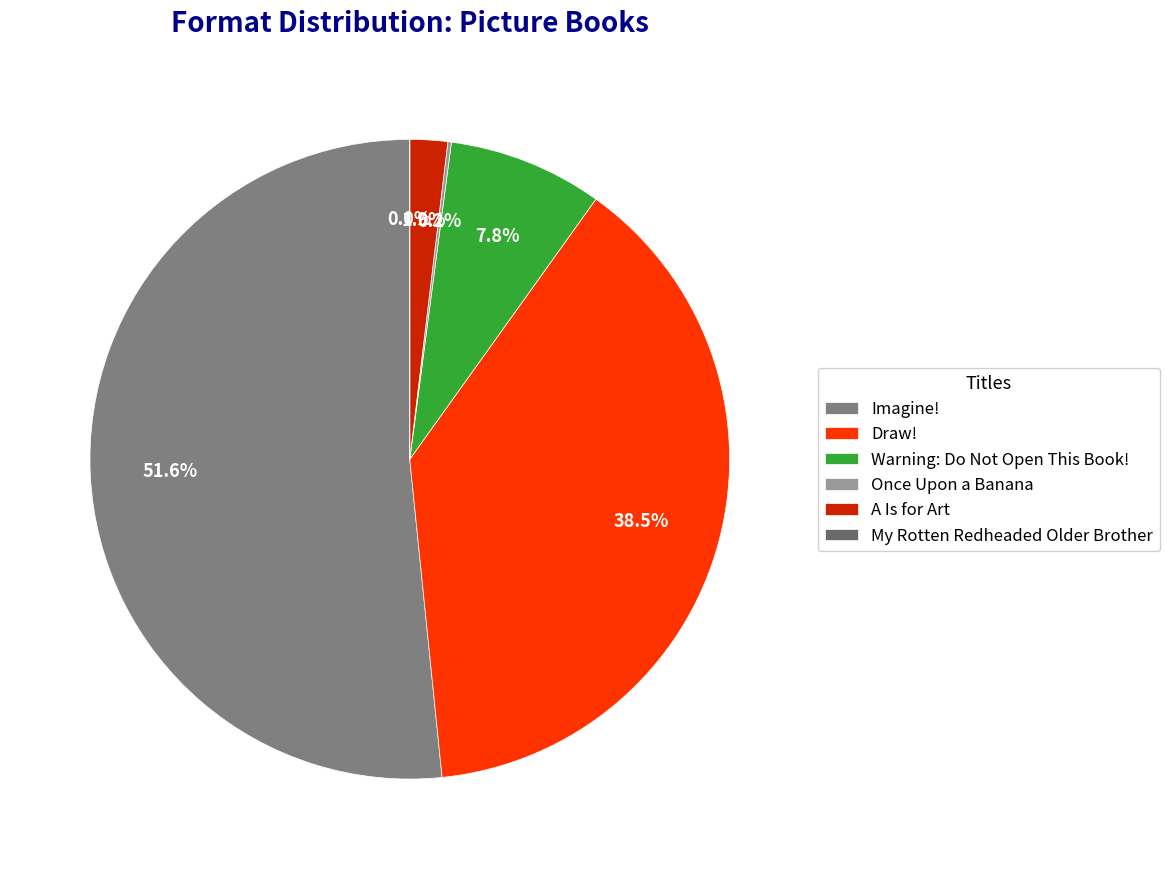

How many segments does this pie chart have?

6